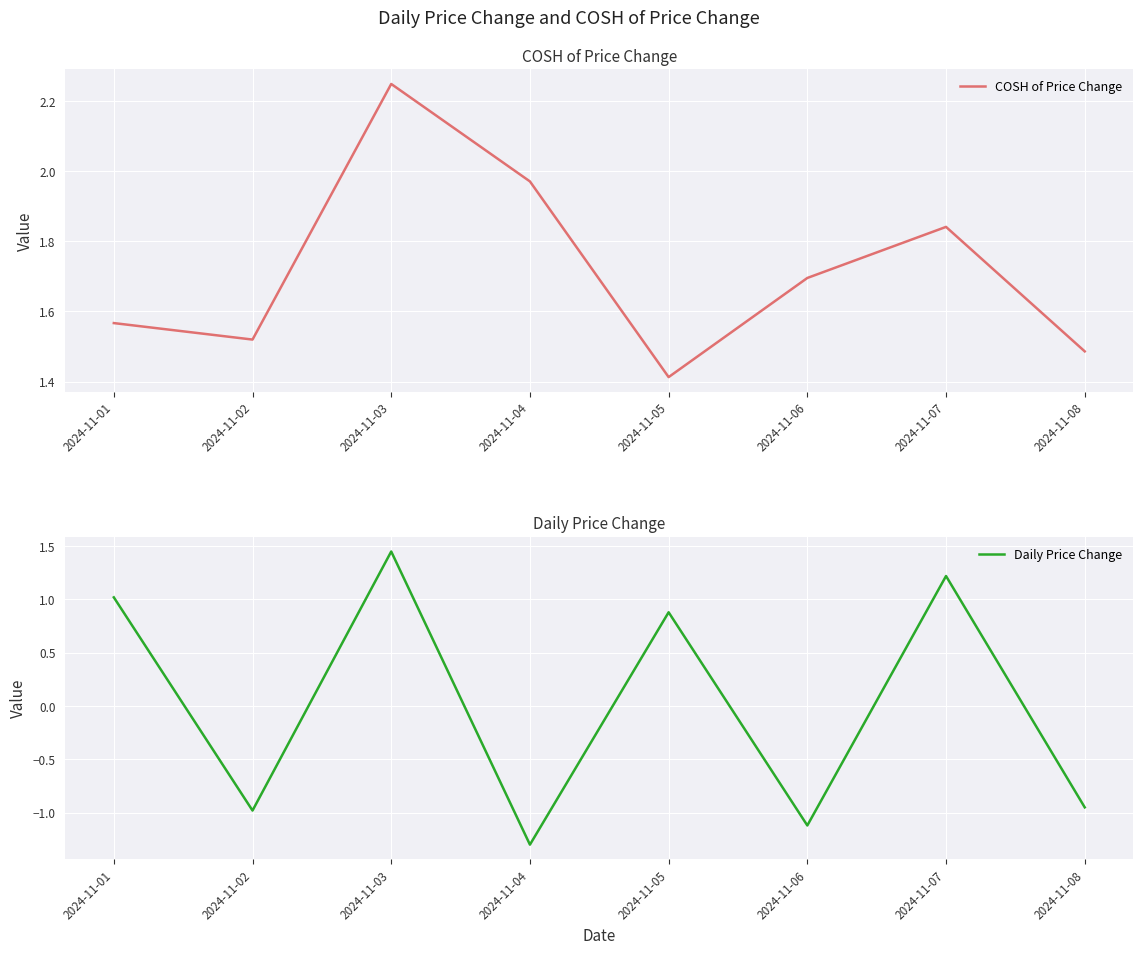

Reading right to left, extract all data points from this chart.

COSH of Price Change: 1.5	1.8	1.7	1.4	2.0	2.2	1.5	1.6
Daily Price Change: -0.9	1.2	-1.1	0.9	-1.3	1.4	-1.0	1.0